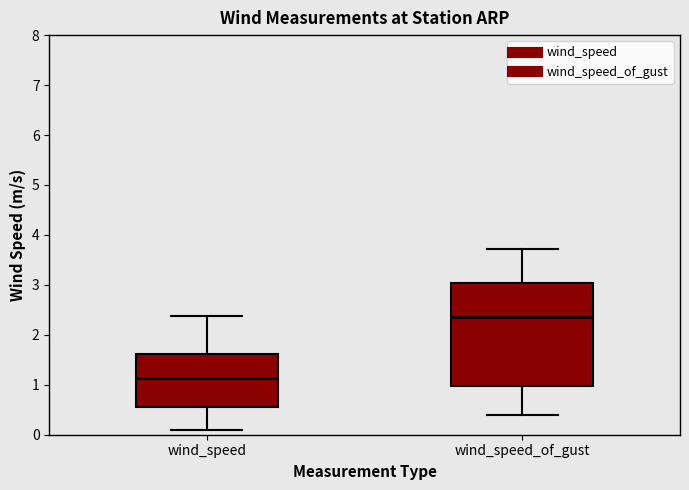

Where does the upper whisker of the box for wind_speed_of_gust end on the y-axis? The values are not printed on the chart, so give them approximately, as read against the axis.

3.7